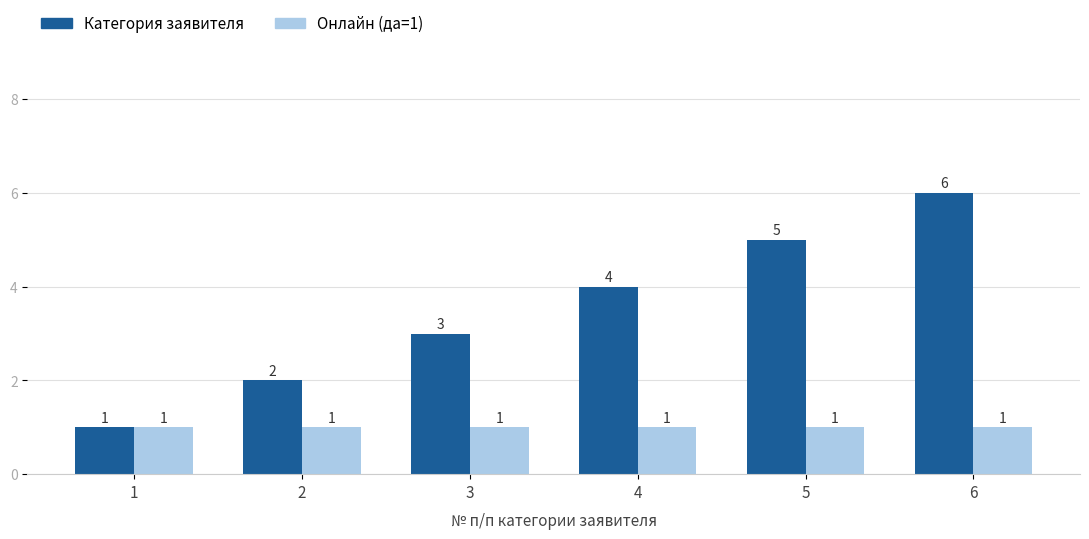

How many bars are there in each group?

2